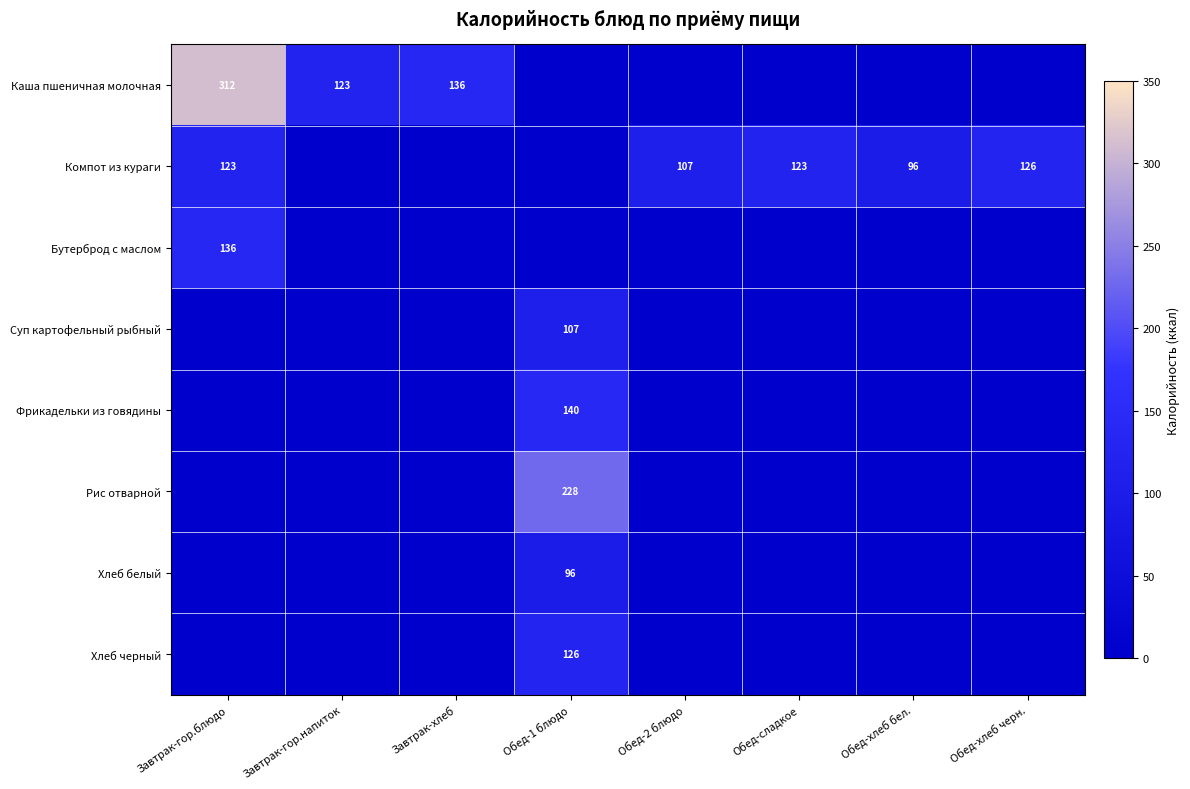

What is the difference between the Компот из кураги values at Завтрак-гор.блюдо and Обед-хлеб черн.?

3